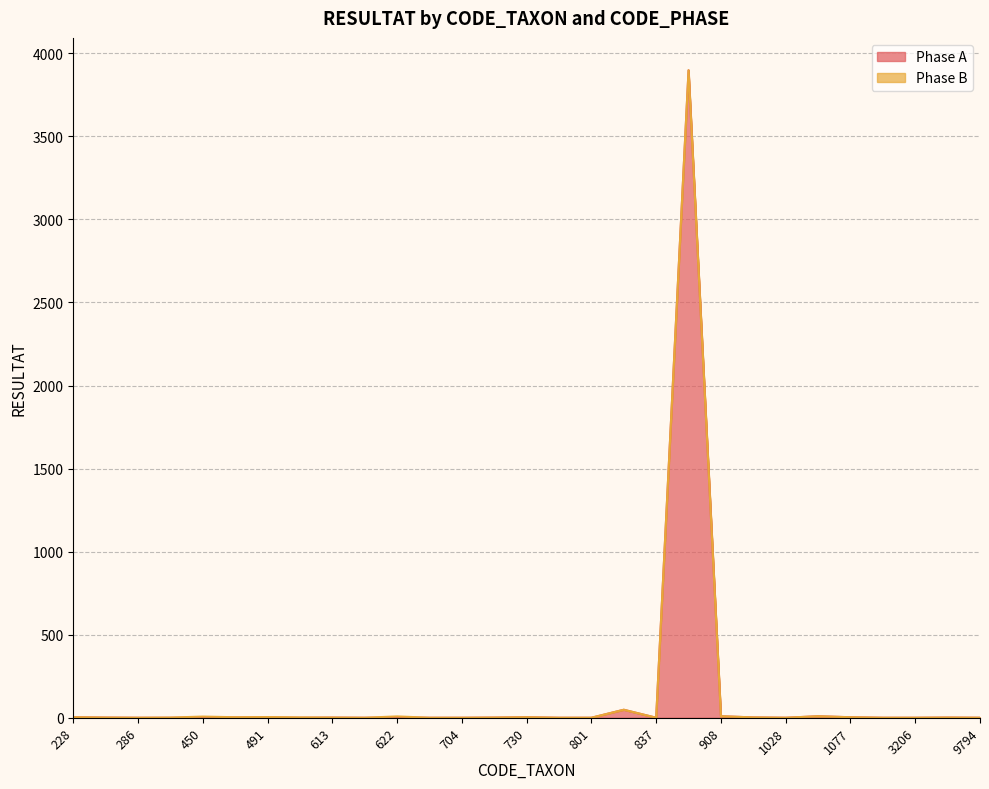

How many points are higher than both their immediate neighbors (excluding endpoints)?

7